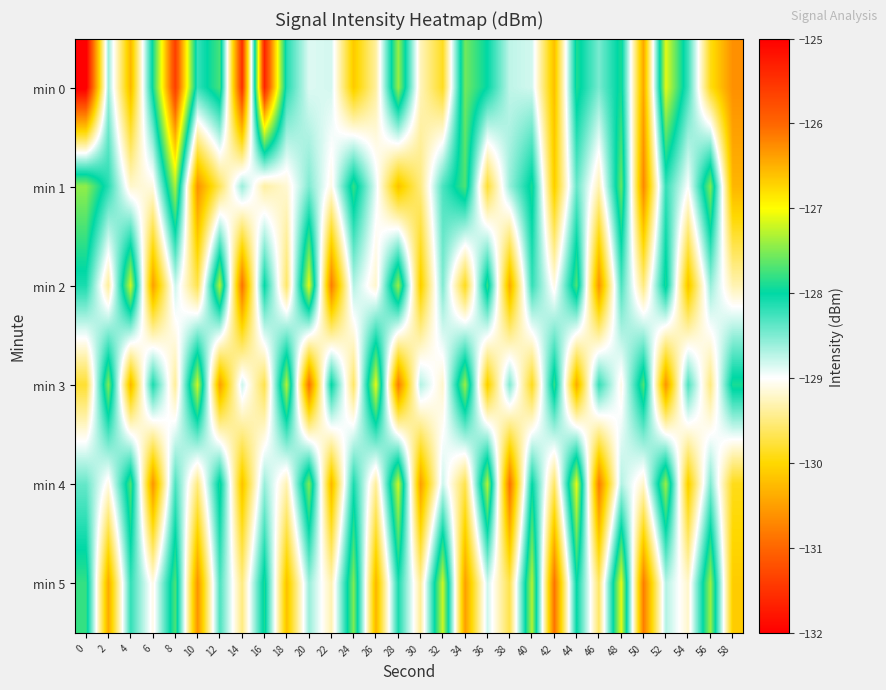

At which category is the sum across all series the highest?

8